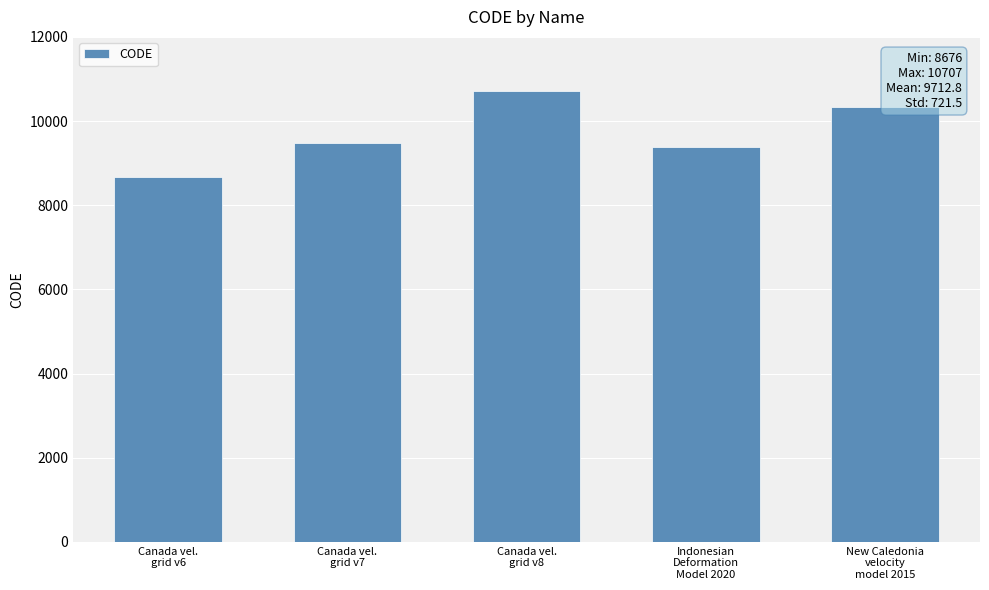

The value at Indonesian
Deformation
Model 2020 is 9375. True or false?

True